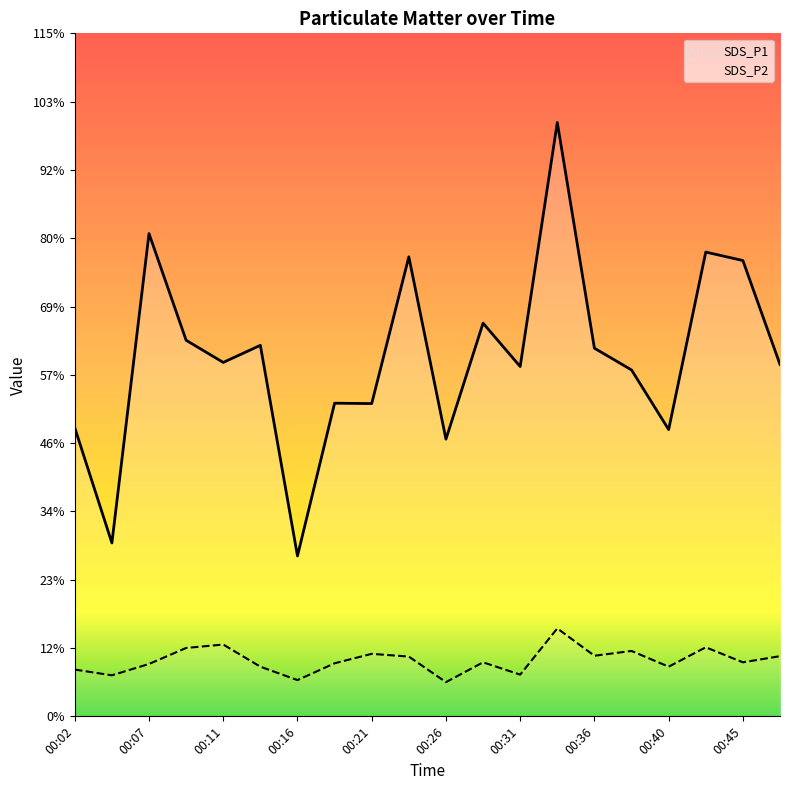

True or false: SDS_P1 and SDS_P2 cross at least once.

False